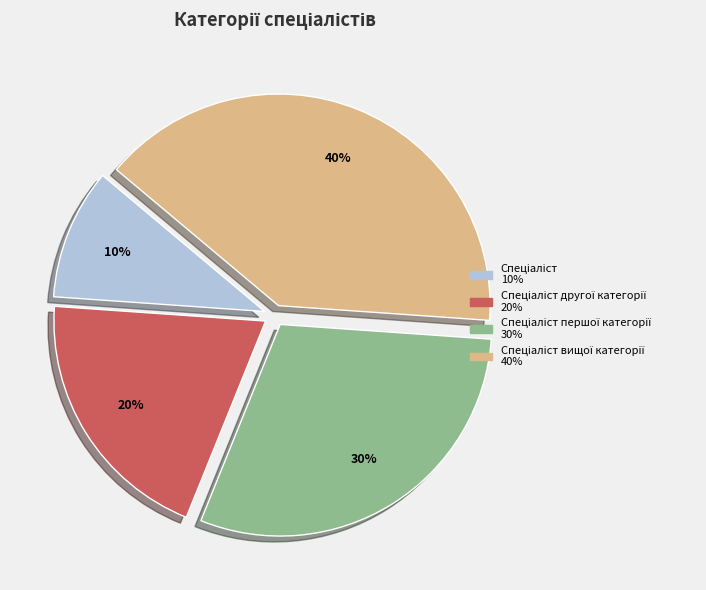

How many segments does this pie chart have?

4